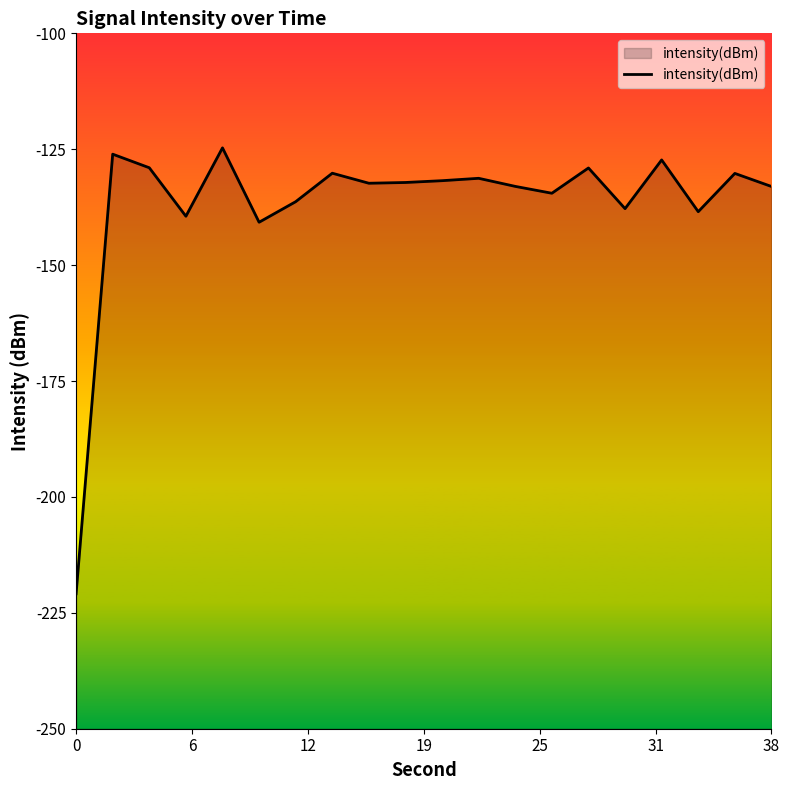

What is the difference between the maximum and minimum values?

96.2